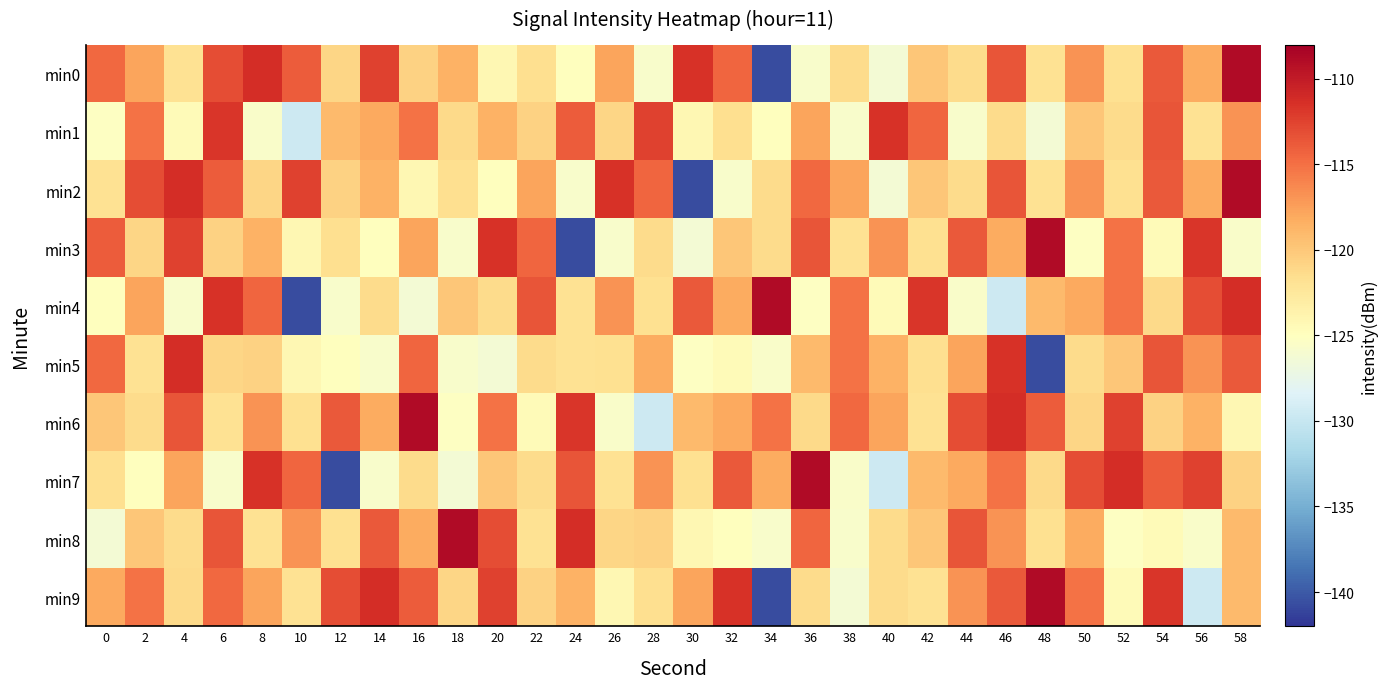

Rank the series by their maximum value, from highest to lowest.

min0, min2, min3, min4, min6, min7, min8, min9, min5, min1